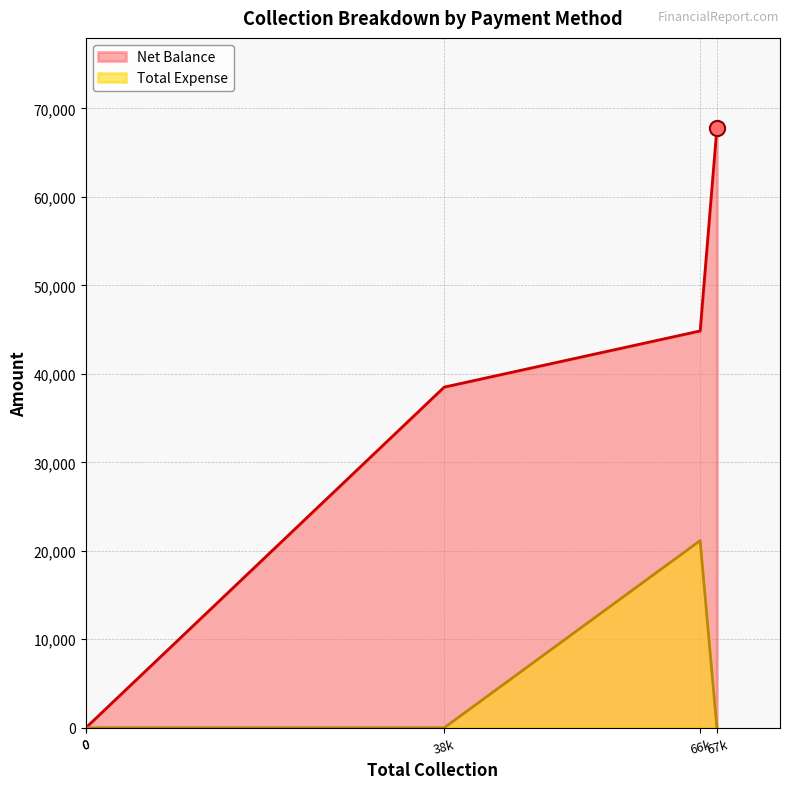

Which series contains the lowest Y value?

Net Balance